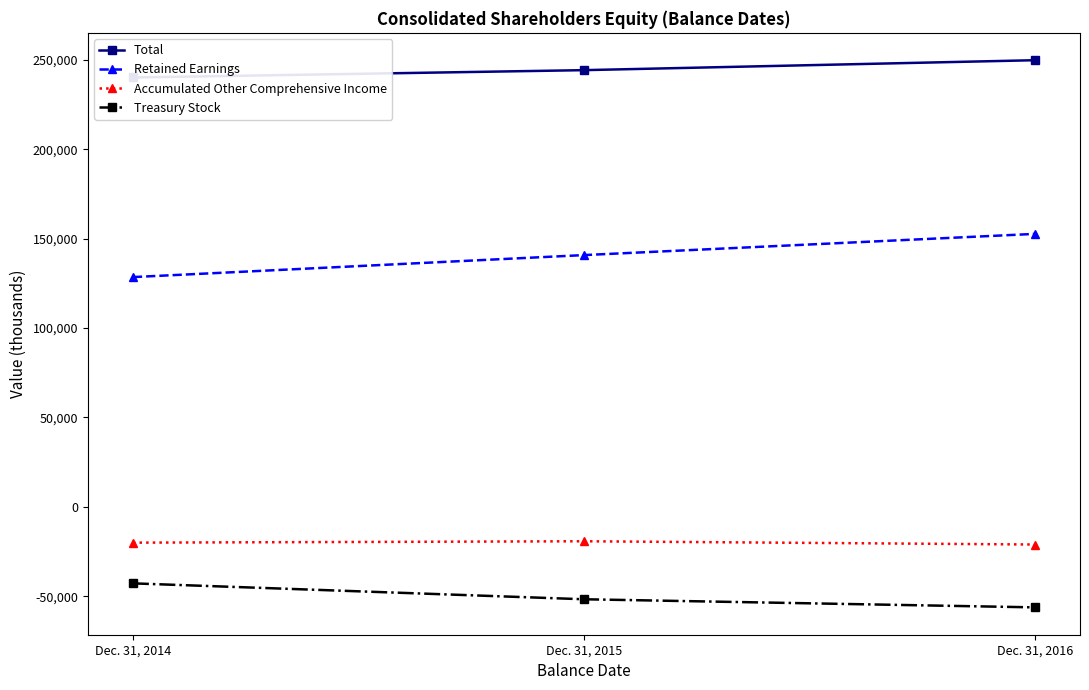

Which series has the largest total across all categories?

Total